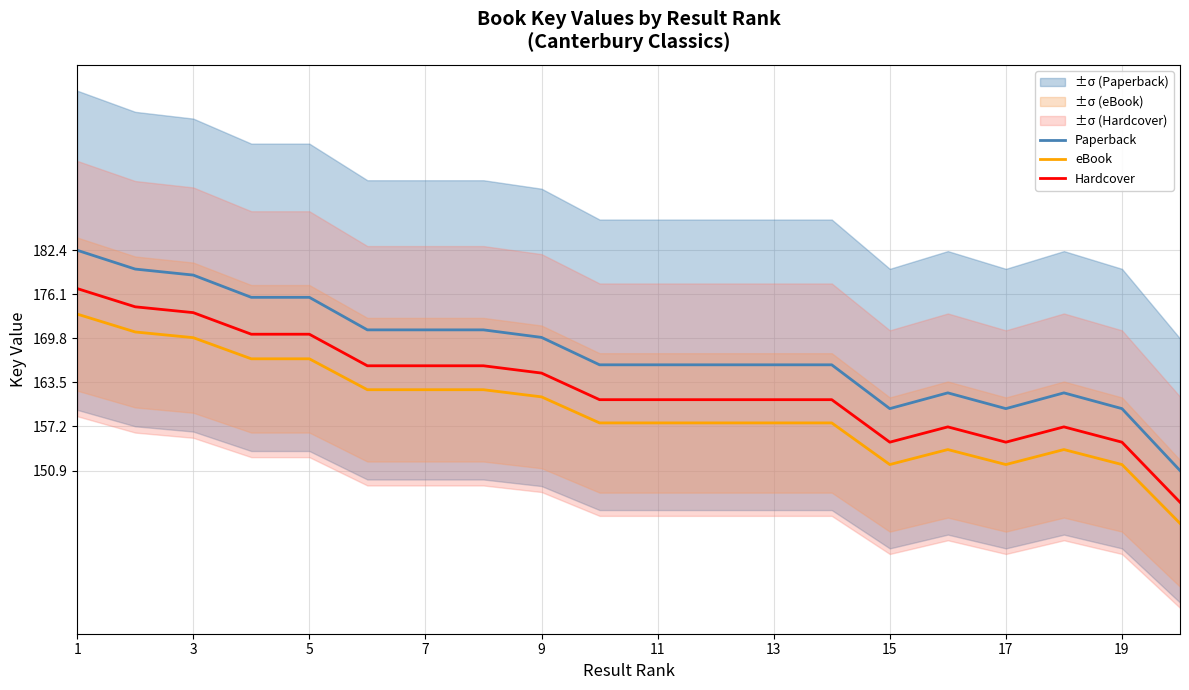

What is the lowest value of the eBook series?

143.4